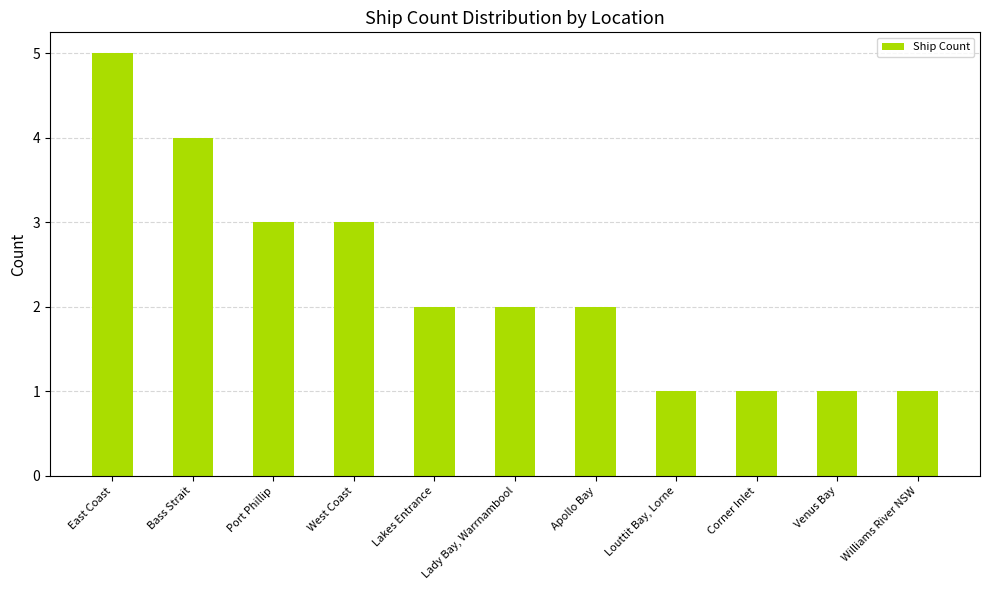

Reading left to right, extract all data points from this chart.

East Coast=5	Bass Strait=4	Port Phillip=3	West Coast=3	Lakes Entrance=2	Lady Bay, Warrnambool=2	Apollo Bay=2	Louttit Bay, Lorne=1	Corner Inlet=1	Venus Bay=1	Williams River NSW=1